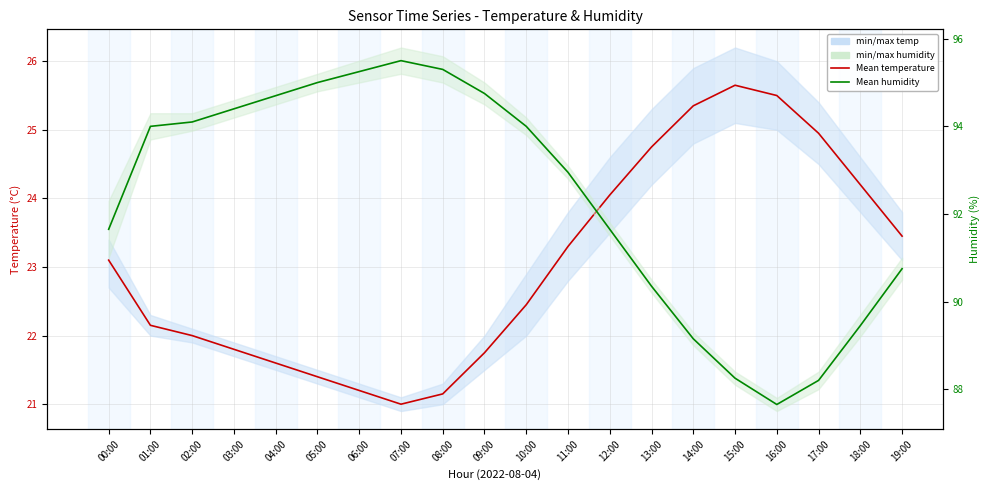

What is the value of the Ensemble mean temperature point at the 11th from the left?

22.4